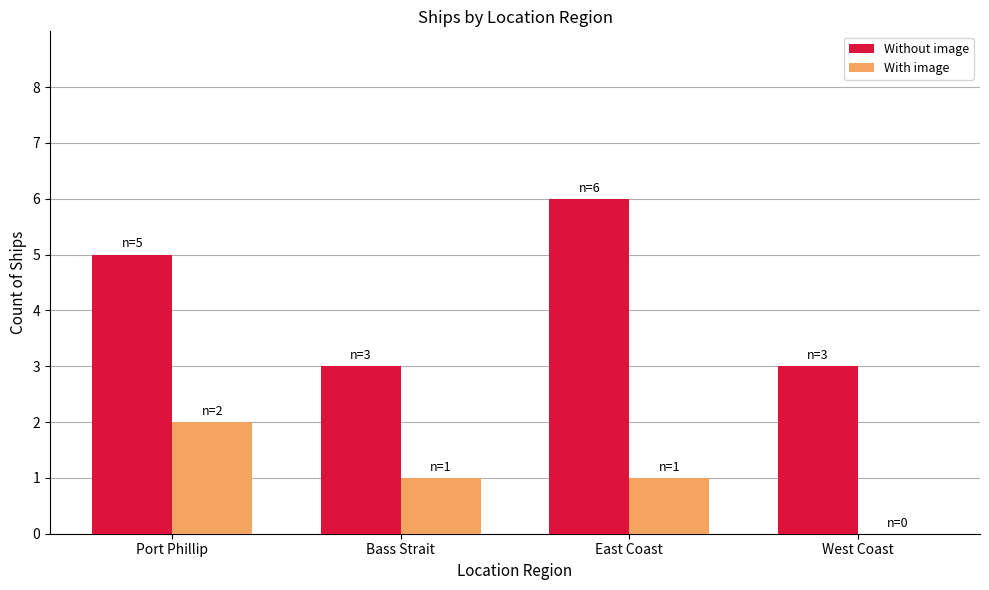

Reading right to left, transcribe all the data shown in this chart.

Without image: West Coast=3	East Coast=6	Bass Strait=3	Port Phillip=5
With image: West Coast=0	East Coast=1	Bass Strait=1	Port Phillip=2